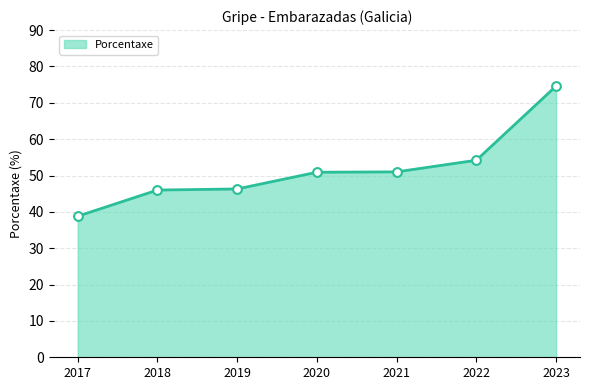

What is the change in value from 2019 to 2021?

+4.7